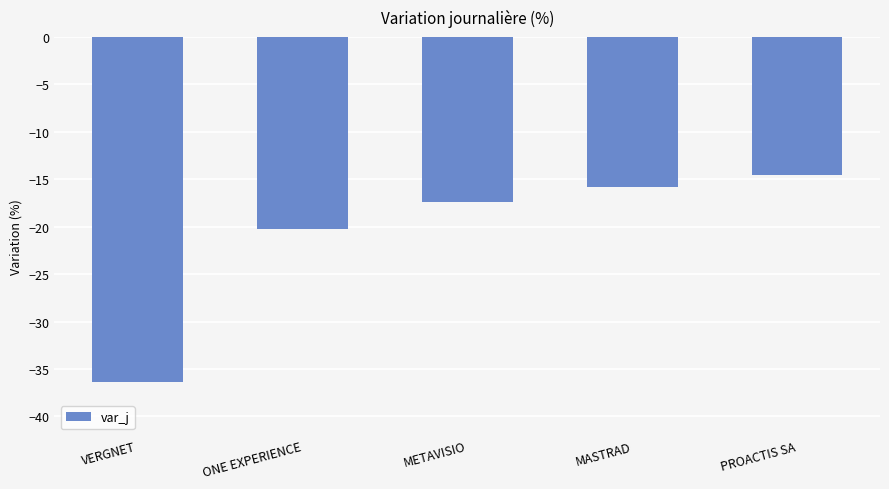

What is the difference between the values at ONE EXPERIENCE and PROACTIS SA?

5.6